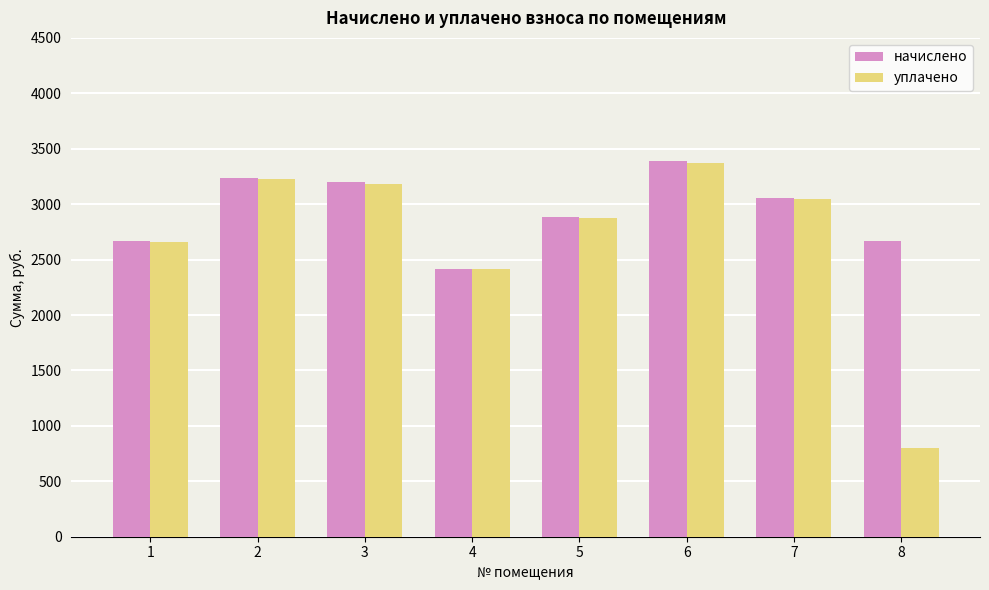

At which label does начислено reach its minimum?

4